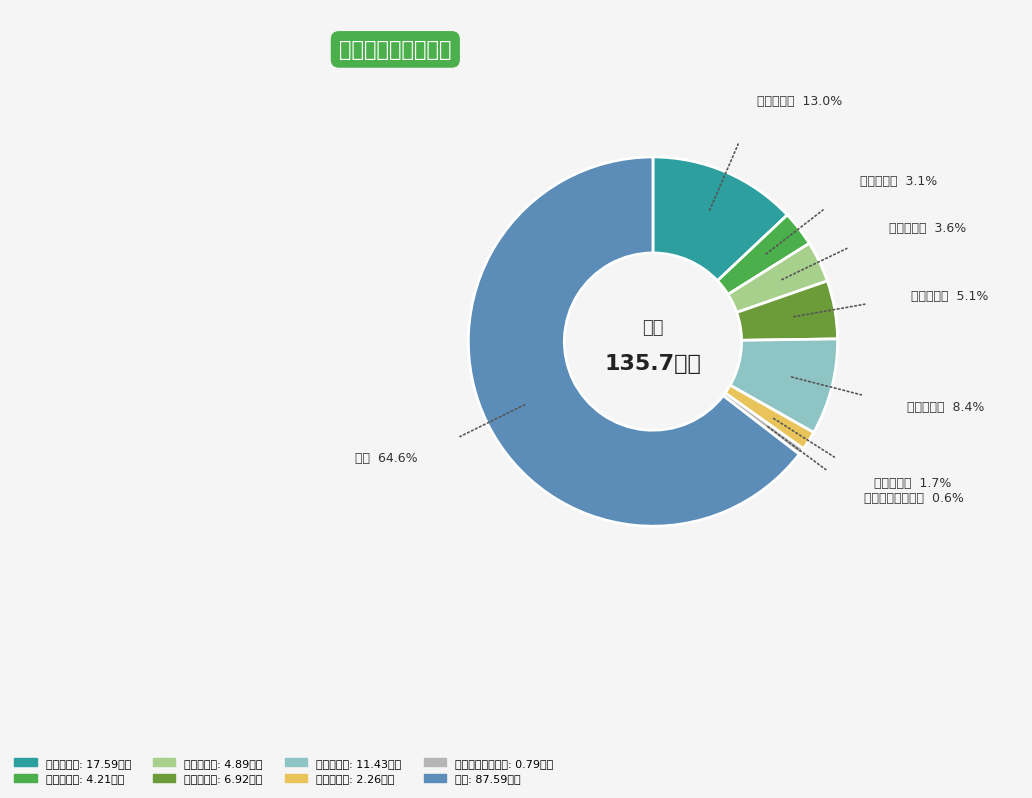

Does 住房公积金 account for over 50% of the chart?

No